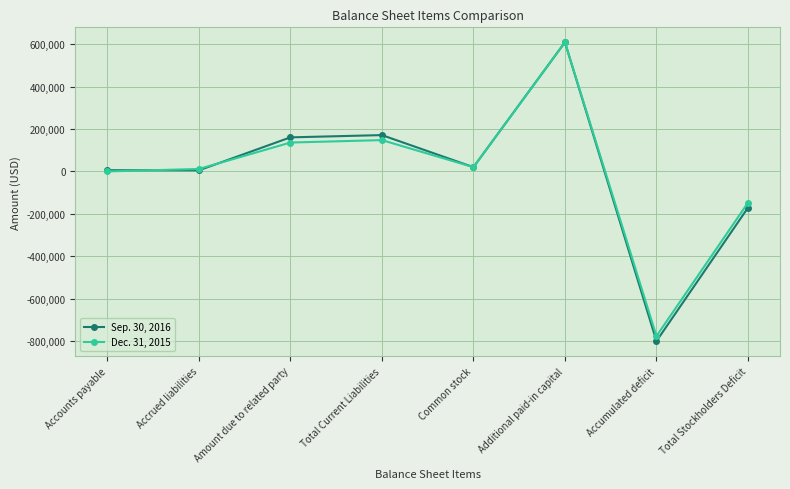

Which series has the widest spread of values?

Sep. 30, 2016